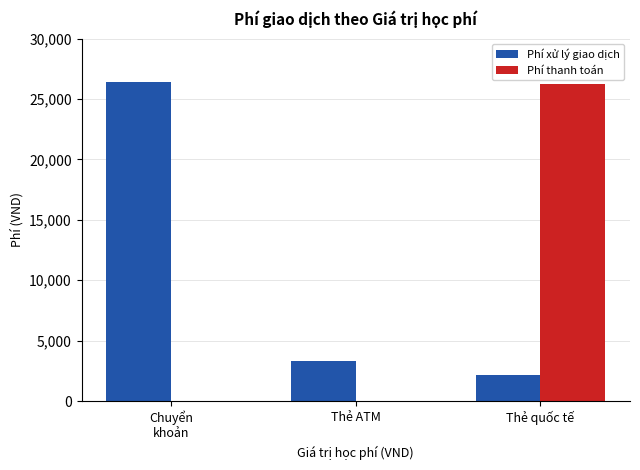

Between Chuyển
khoản and Thẻ ATM, which series saw the biggest shift?

Phí xử lý giao dịch